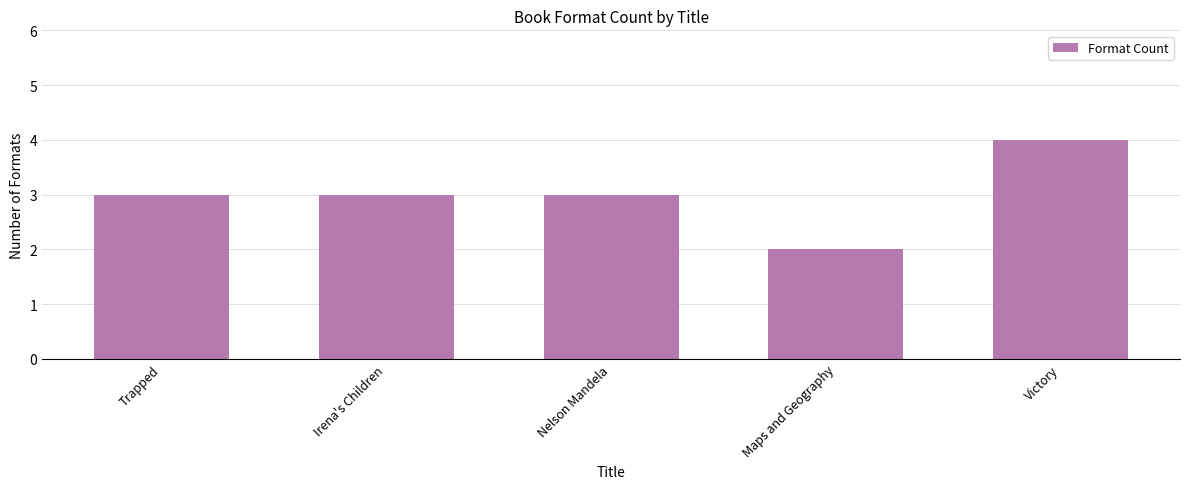

What is the smallest value displayed?

2